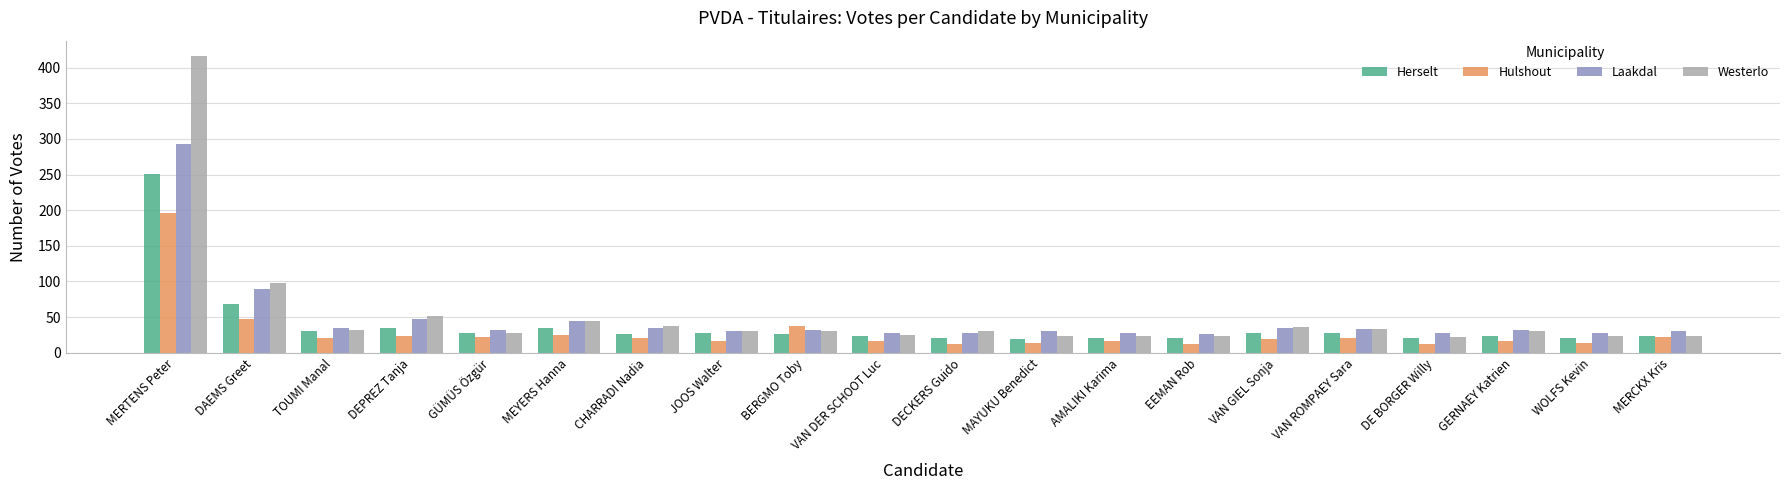

Rank the series at MERTENS Peter from highest to lowest value.

Westerlo, Laakdal, Herselt, Hulshout